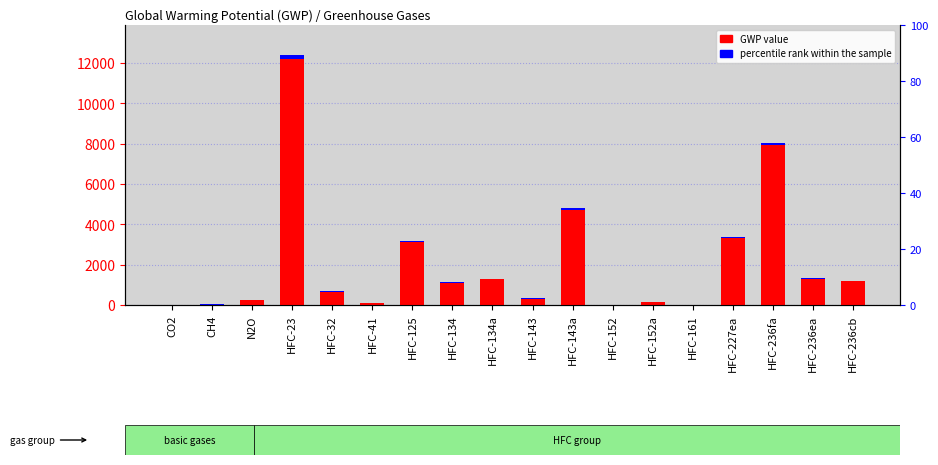

How many bars are there in each group?

2